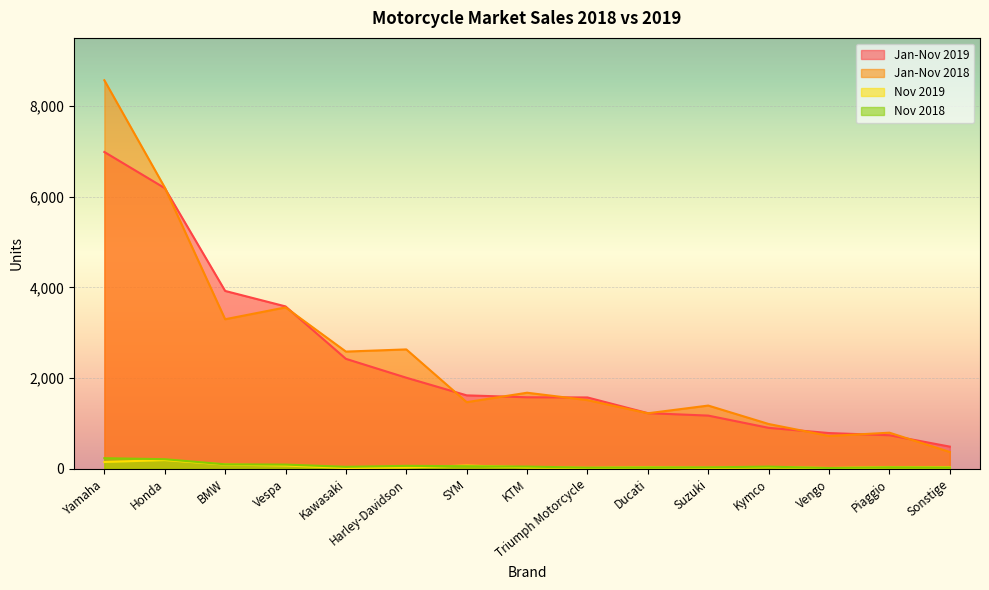

What is the value of the Jan-Nov 2019 point at the 15th from the left?

490